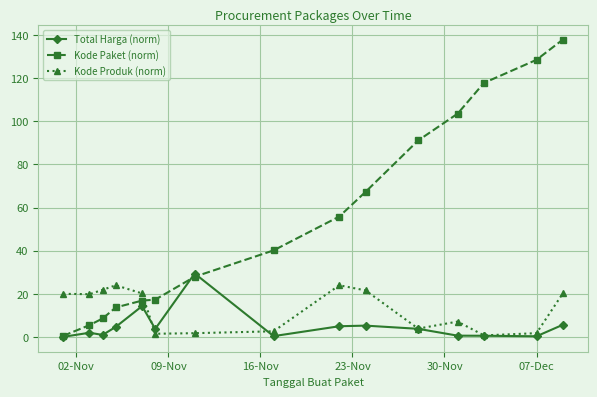

What is the value of the Kode Produk (norm) point at the 10th from the left?

21.6